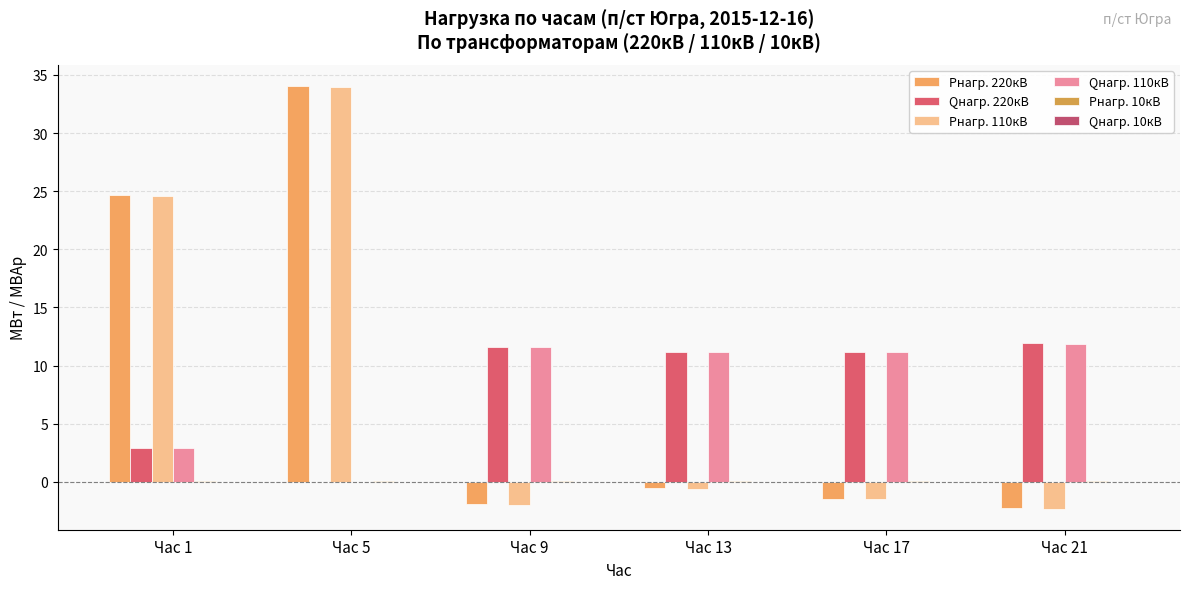

What is the difference between the Pнагр. 10кВ values at Час 13 and Час 1?

0.1